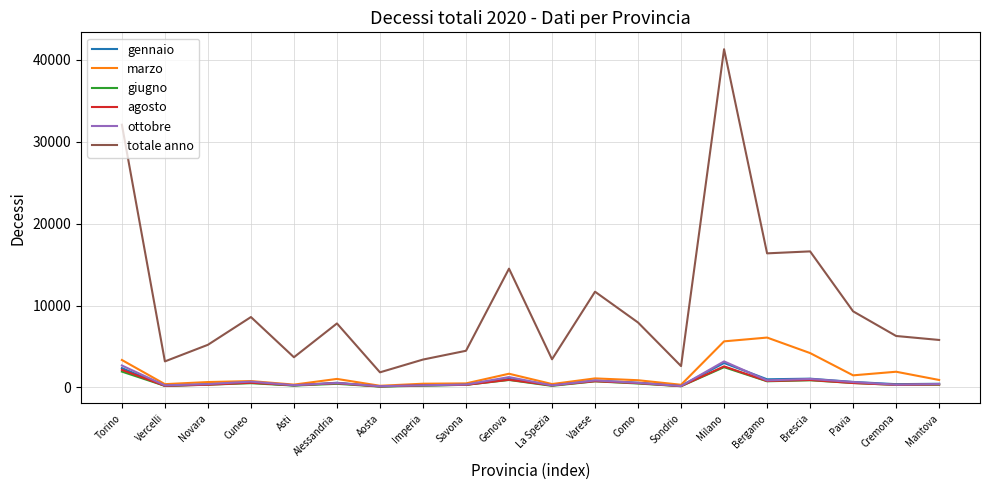

What is the difference between the highest and lowest values at Torino?

30125